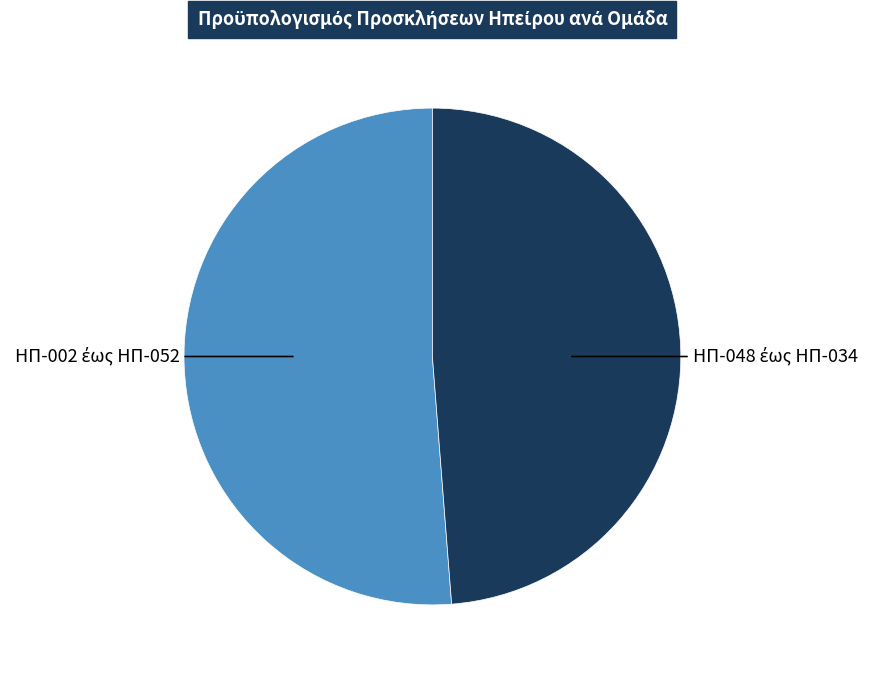

Is there any slice that represents more than half of the pie?

Yes